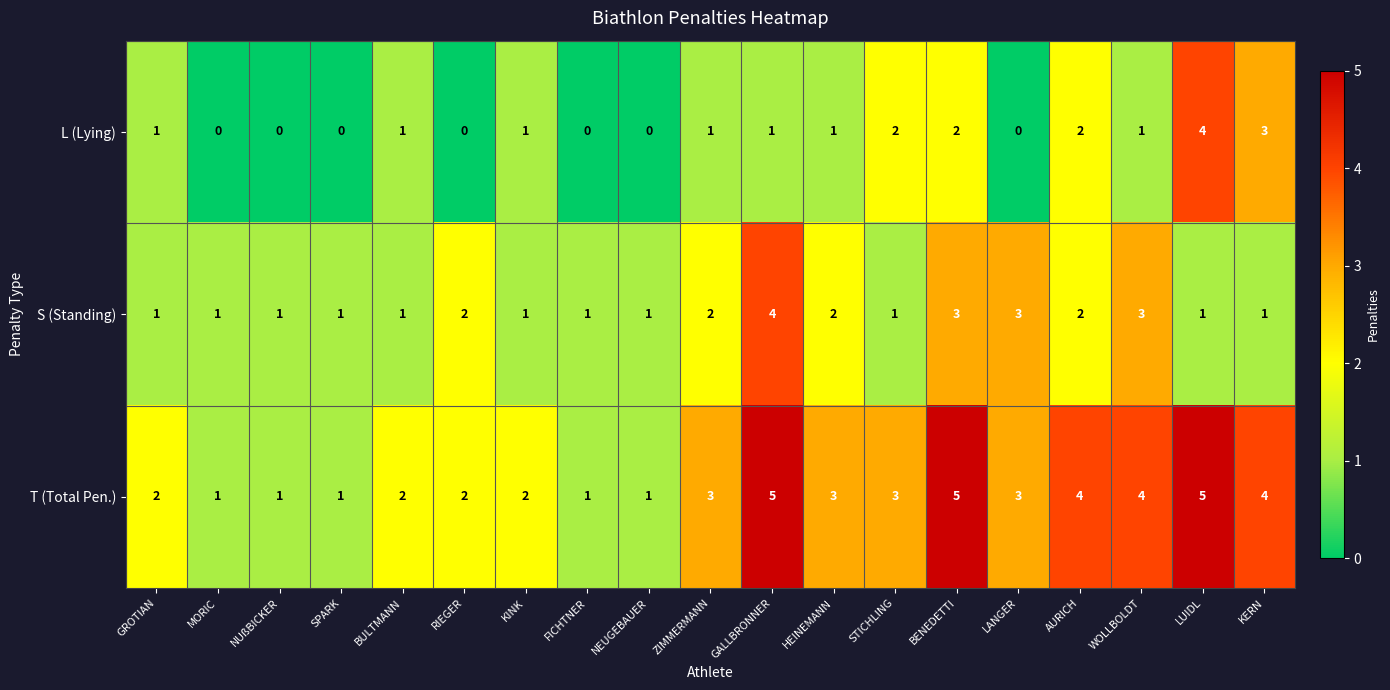

Which series has the largest total across all categories?

T (Total Pen.)